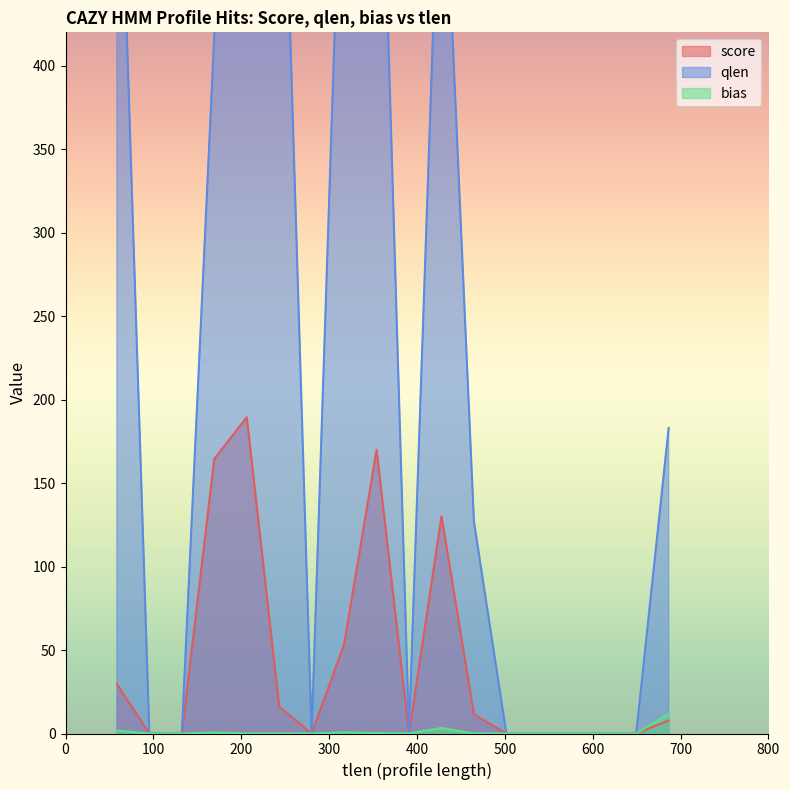

What is the maximum value shown in the chart?

806.0